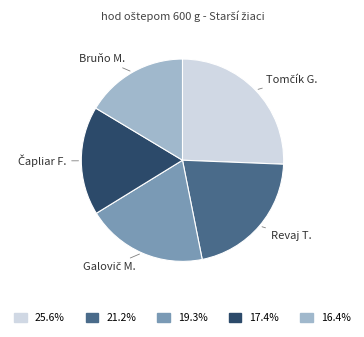

Which slice is the smallest?

Bruňo M.